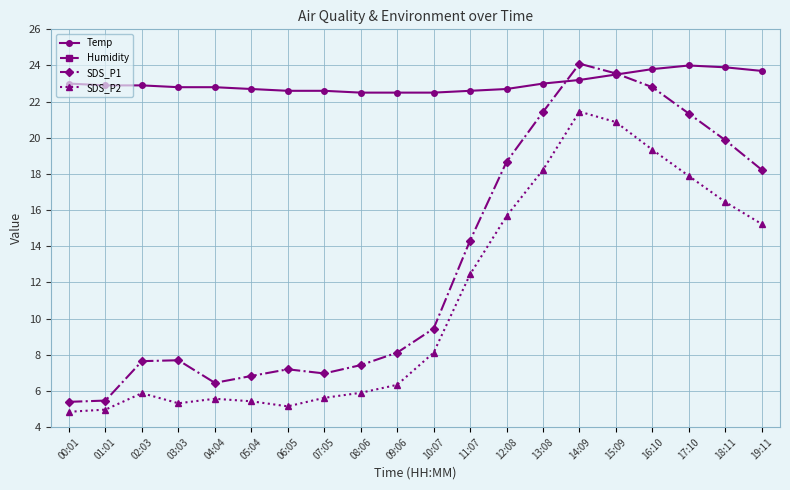

How many interior local peaks does the Humidity series have?

1